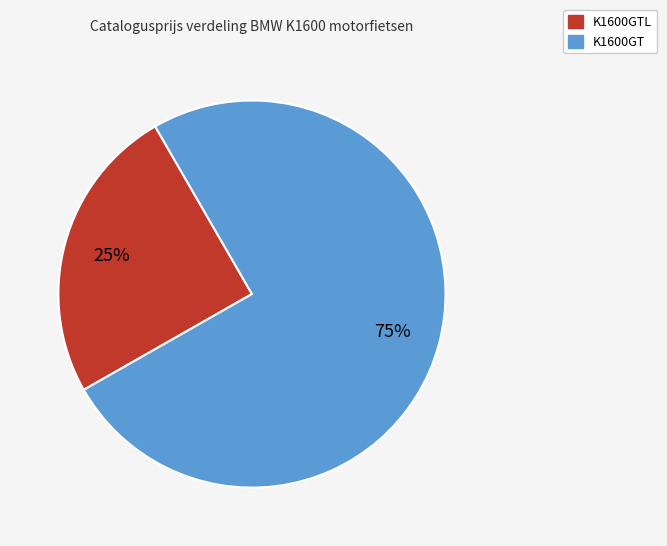

Which has a higher value, K1600GTL or K1600GT?

K1600GT